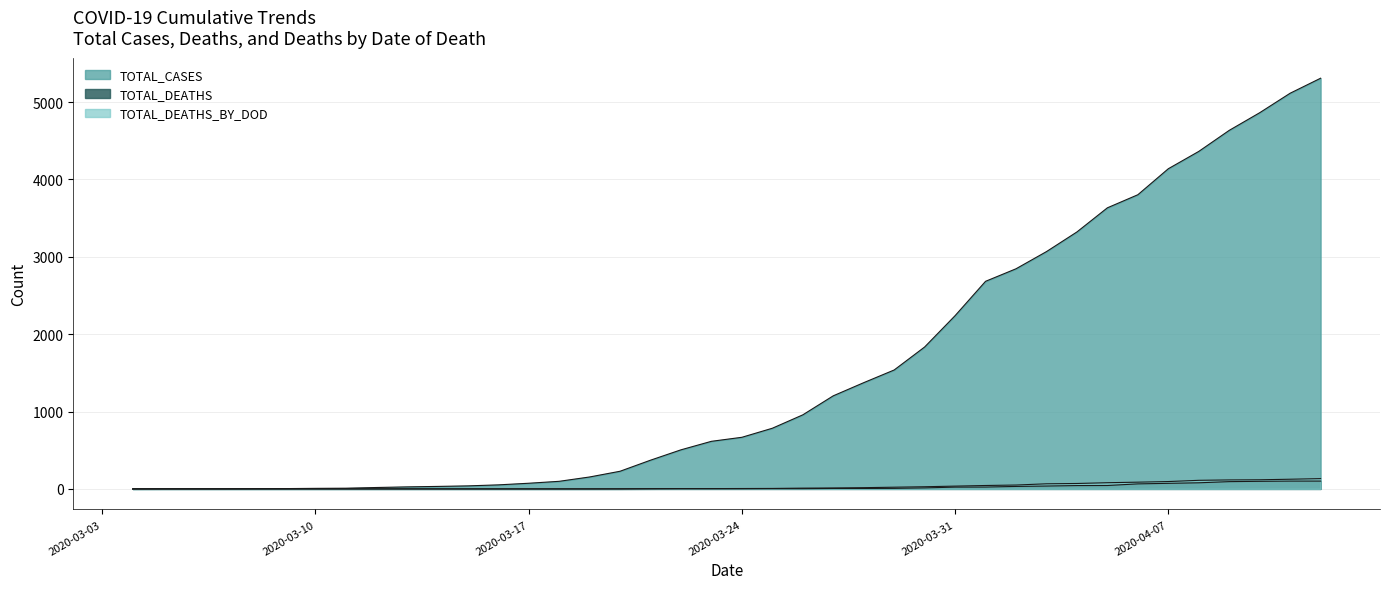

How many lines are shown in the chart?

3